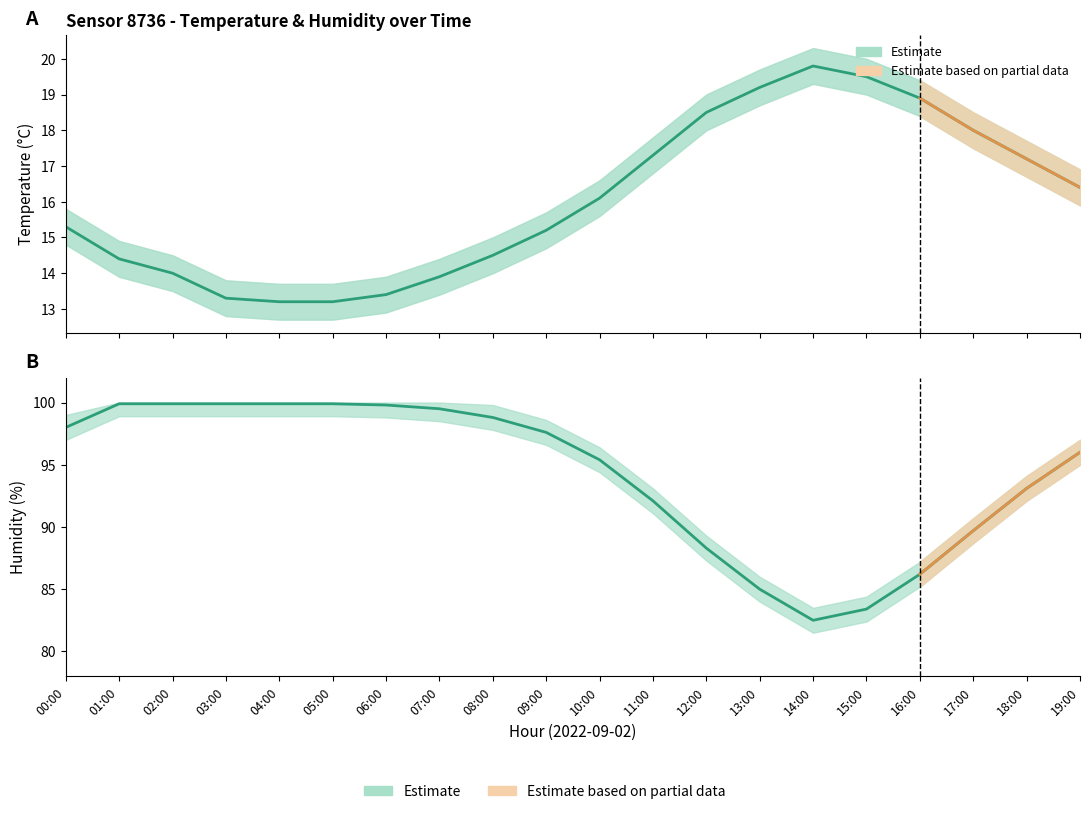

What is the sum of the temperature values at 19:00 and 08:00?

30.9